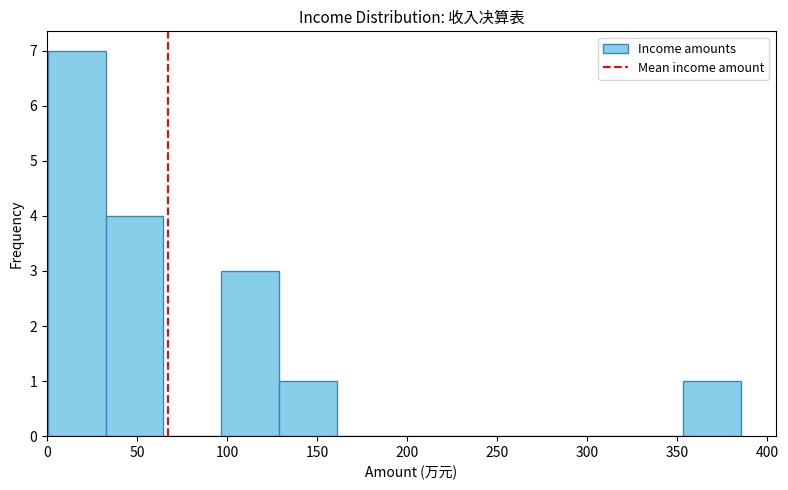

Reading left to right, list every bar in this chart as the range it spans on the x-axis followed by its height. Neither the bar edges nor the heights are printed on the chart, so give them approximately, as read against the axes.

0 to 35: 7
35 to 65: 4
65 to 95: 0
95 to 130: 3
130 to 160: 1
160 to 195: 0
195 to 225: 0
225 to 255: 0
255 to 290: 0
290 to 320: 0
320 to 355: 0
355 to 385: 1